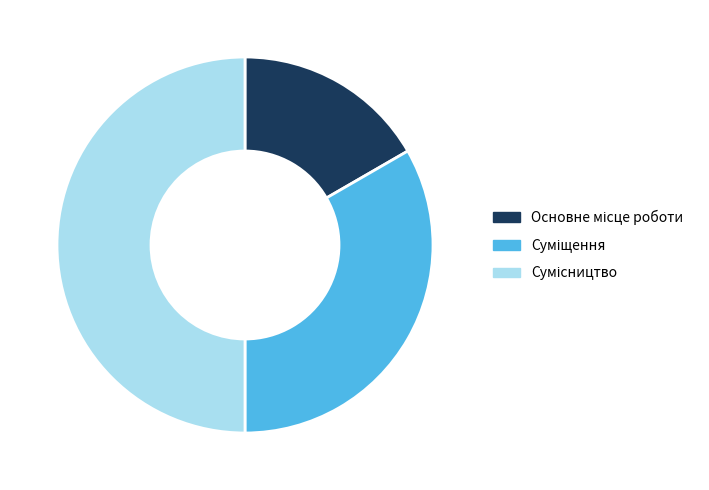

What percentage is the Сумісництво slice, to the nearest percent?

50%